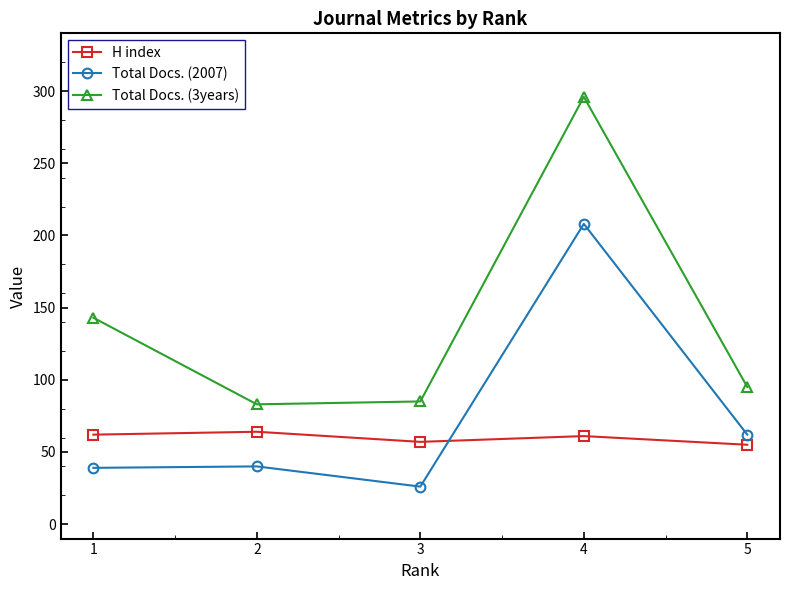

At 4, list the series in order from smallest to largest.

H index, Total Docs. (2007), Total Docs. (3years)